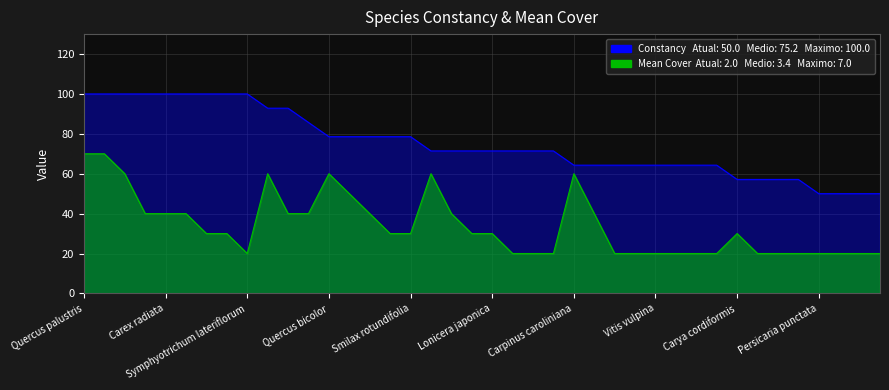

What is the total value across all series at Carex tribuloides?

132.9